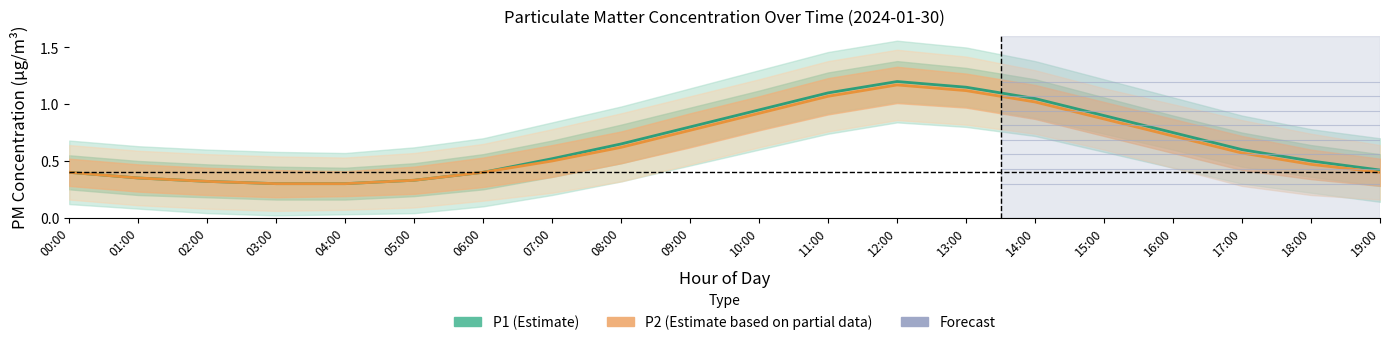

Does the chart have visible grid lines?

No